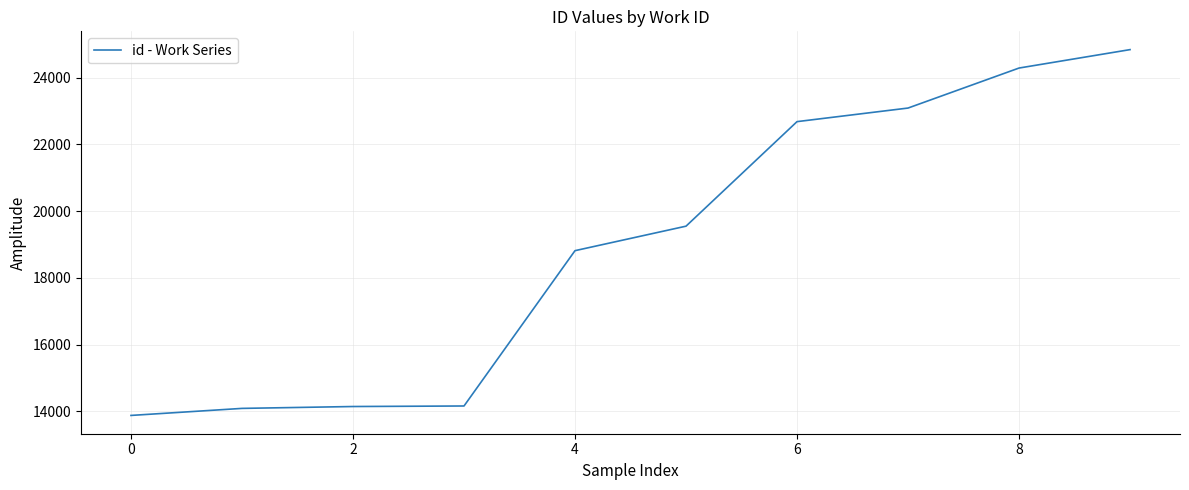

What is the smallest value displayed?

13878